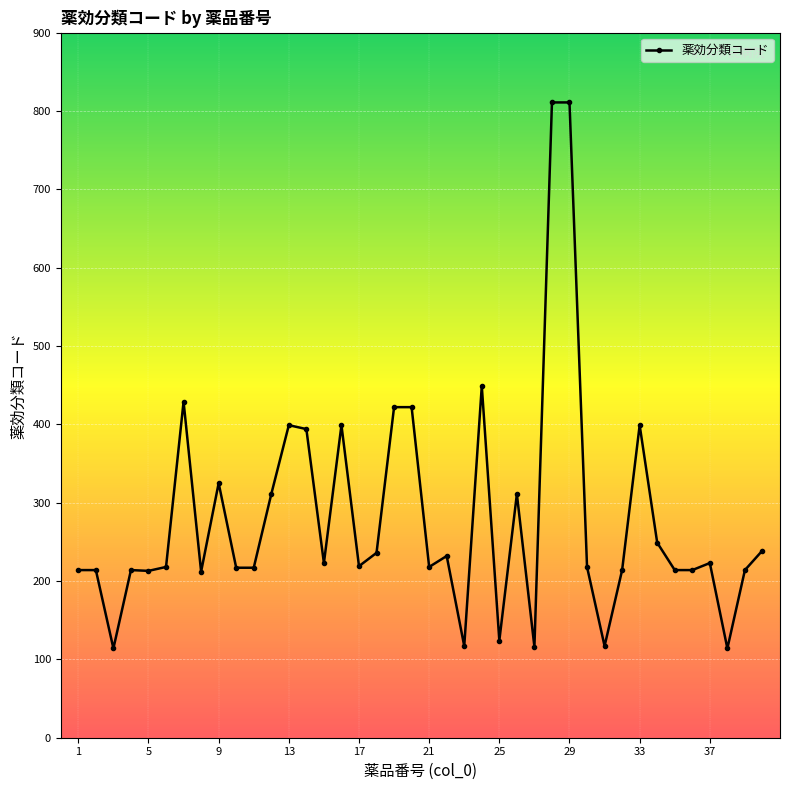

Does the chart display data point markers on the line(s)?

Yes